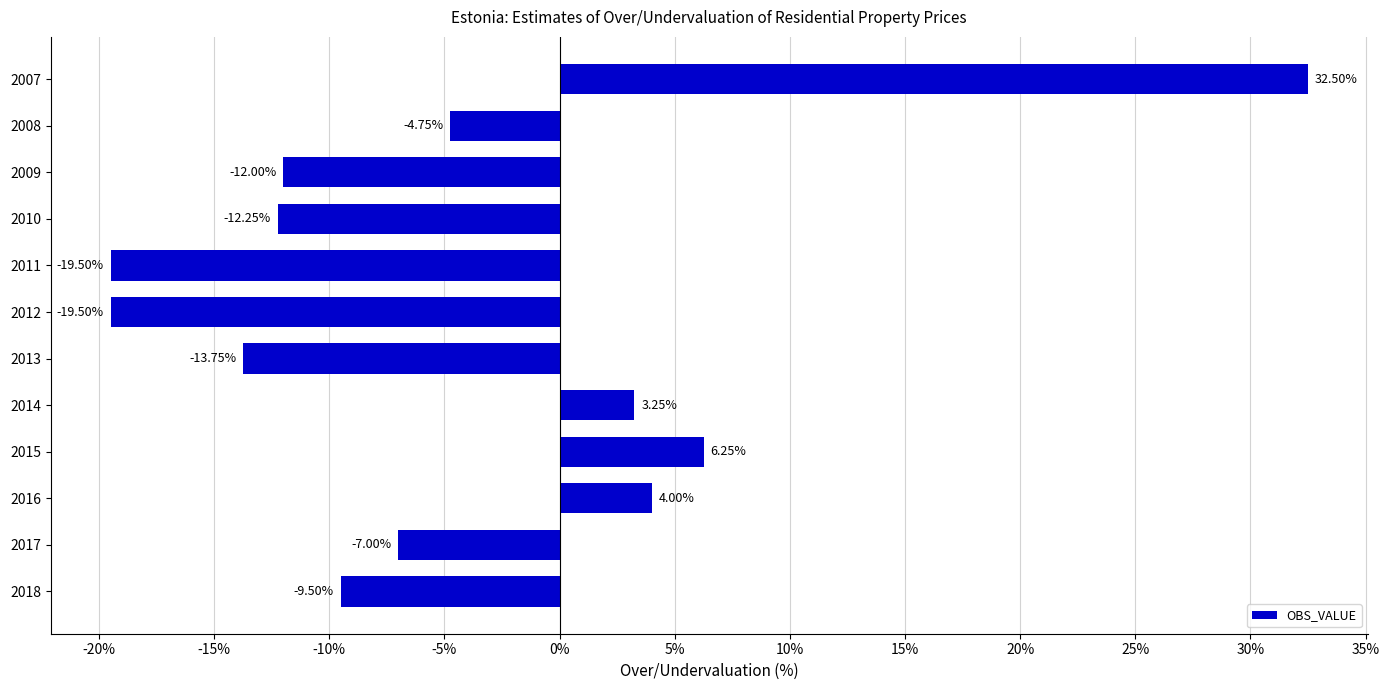

What is the difference between the values at 2013 and 2010?

1.5